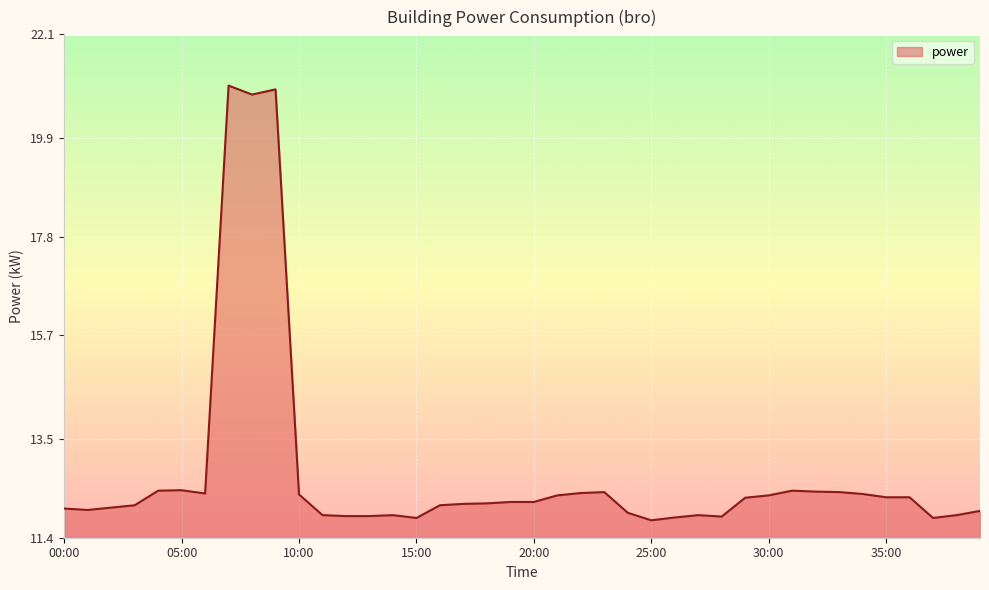

What is the smallest value displayed?

11.8